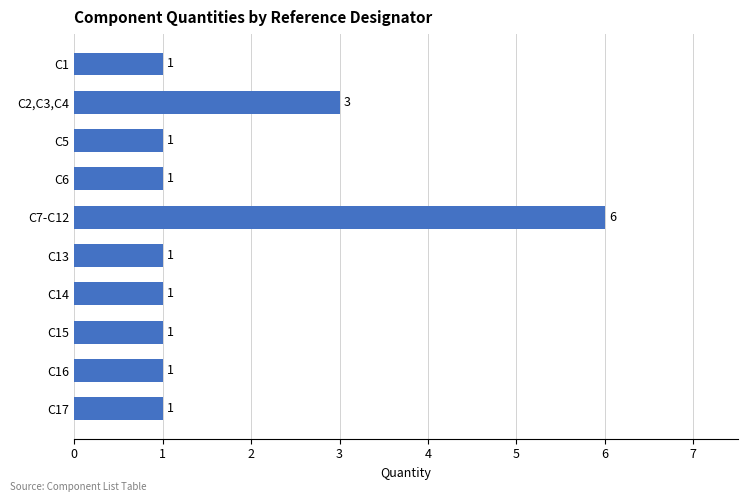

True or false: the data shows 2 at C1.

False